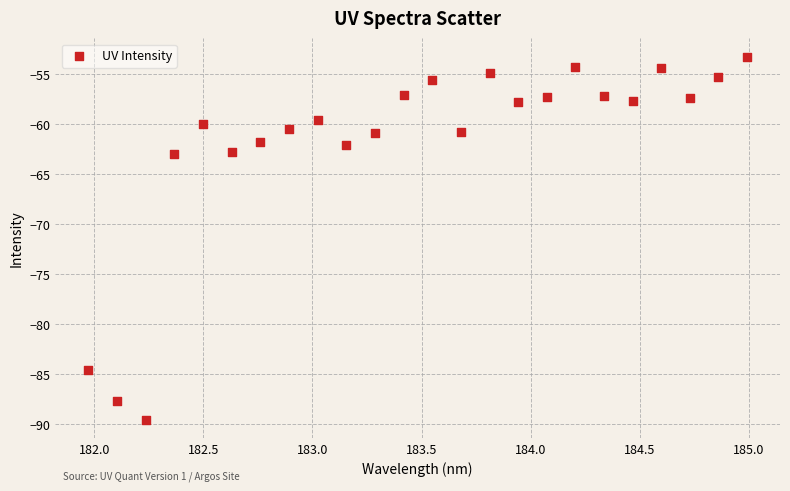

What is the range of X values (max minus min)?

3.0